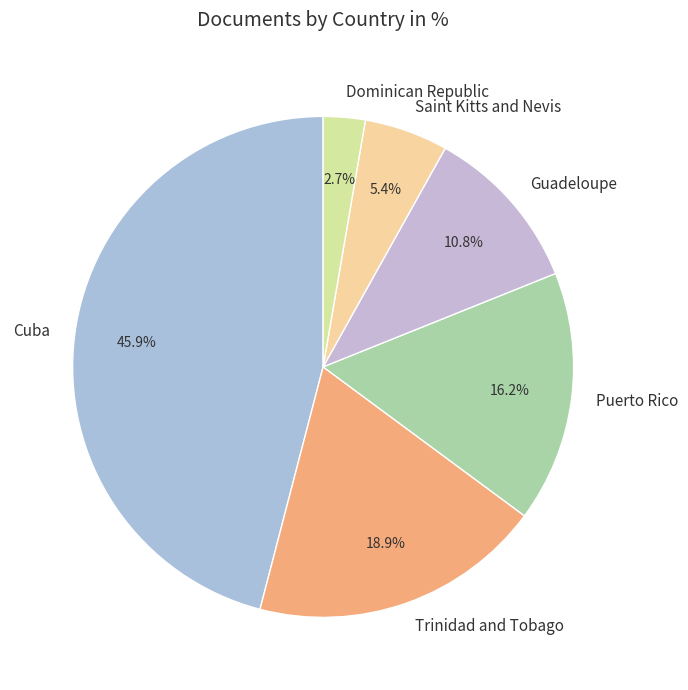

What percentage is NOT represented by Puerto Rico?

83.8%